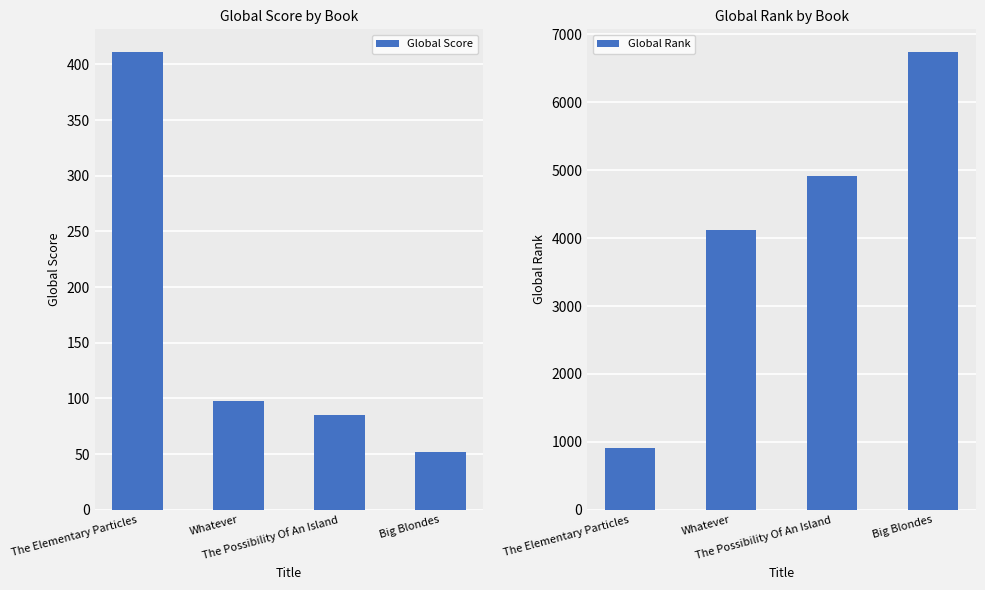

At how many categories does at least one series exceed 3872?

3